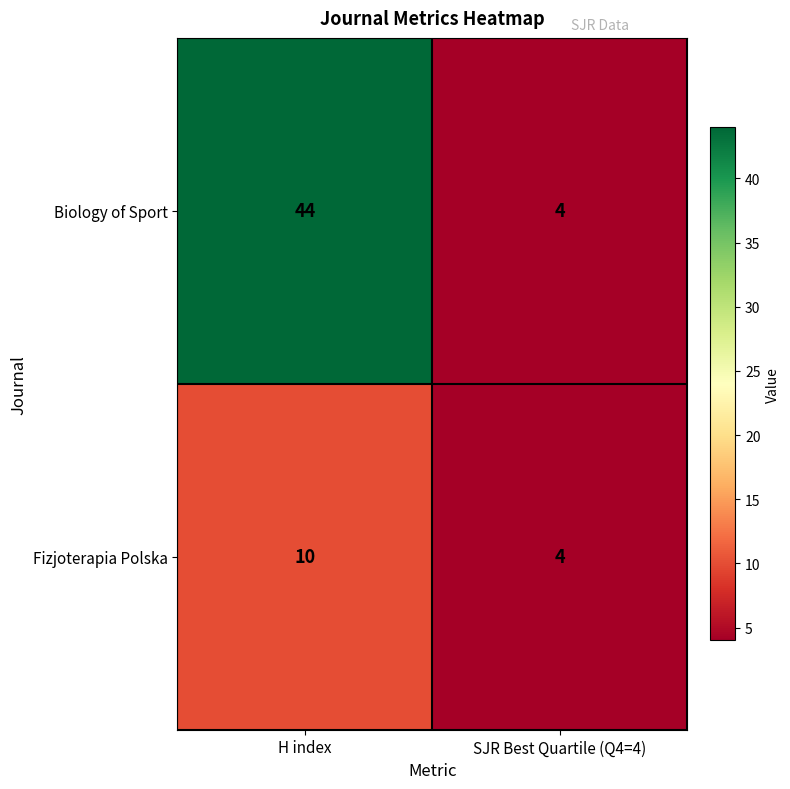

What is the difference between the maximum and minimum values in the Fizjoterapia Polska series?

6